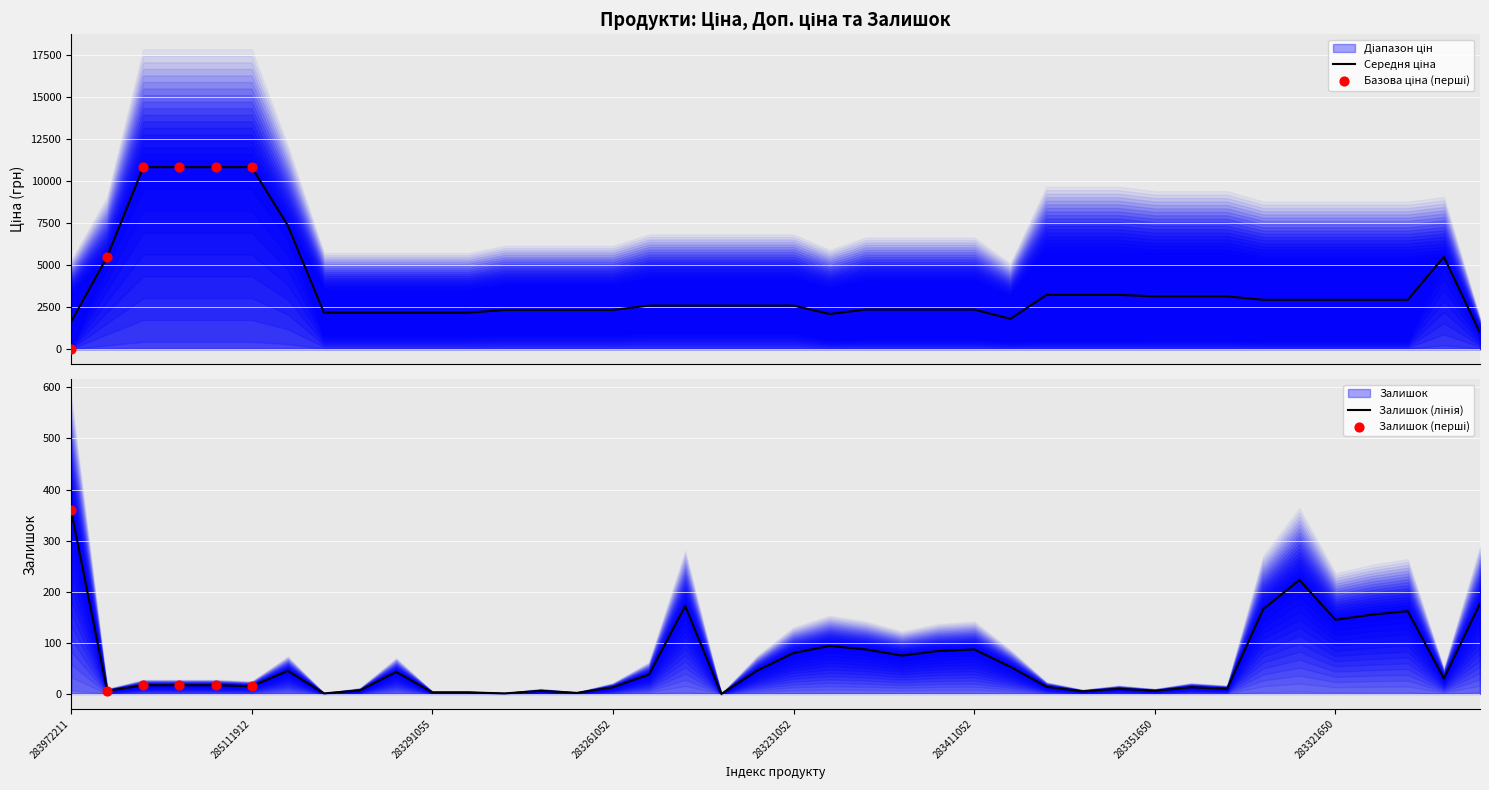

At which category is the sum across all series the highest?

285112220